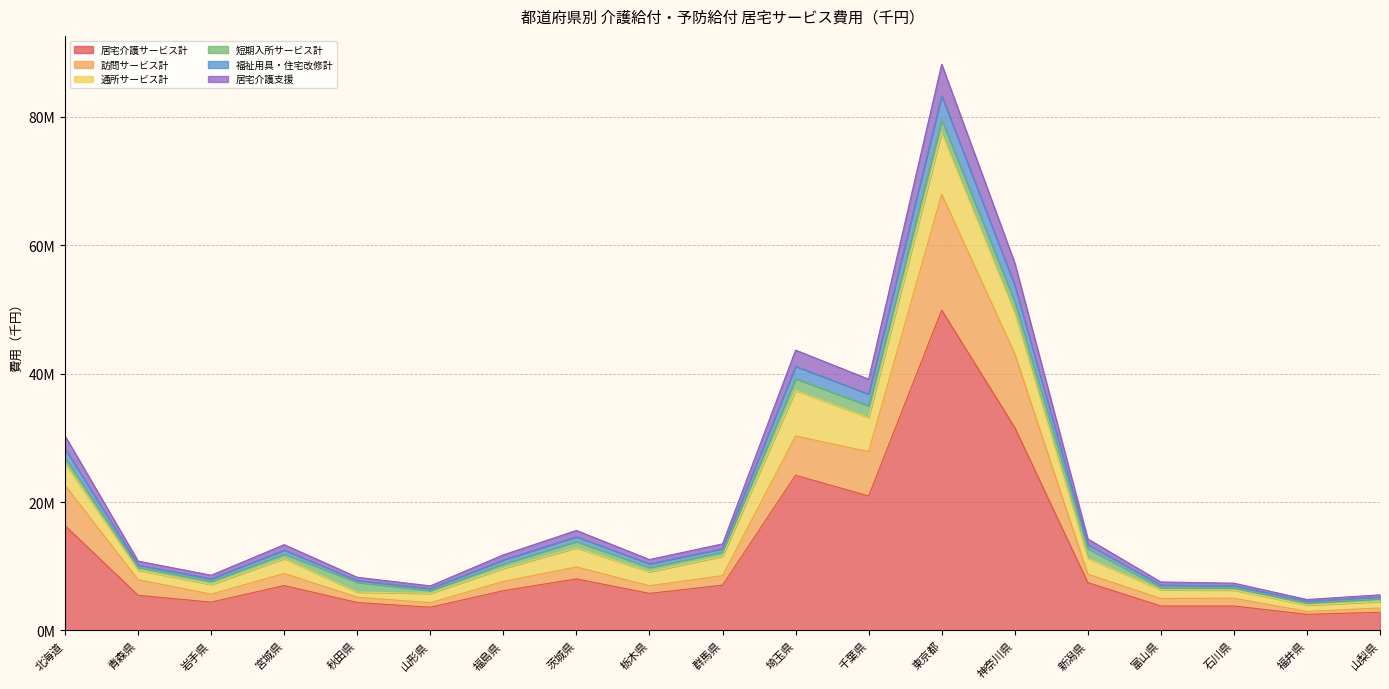

What position from the left is 神奈川県?

14